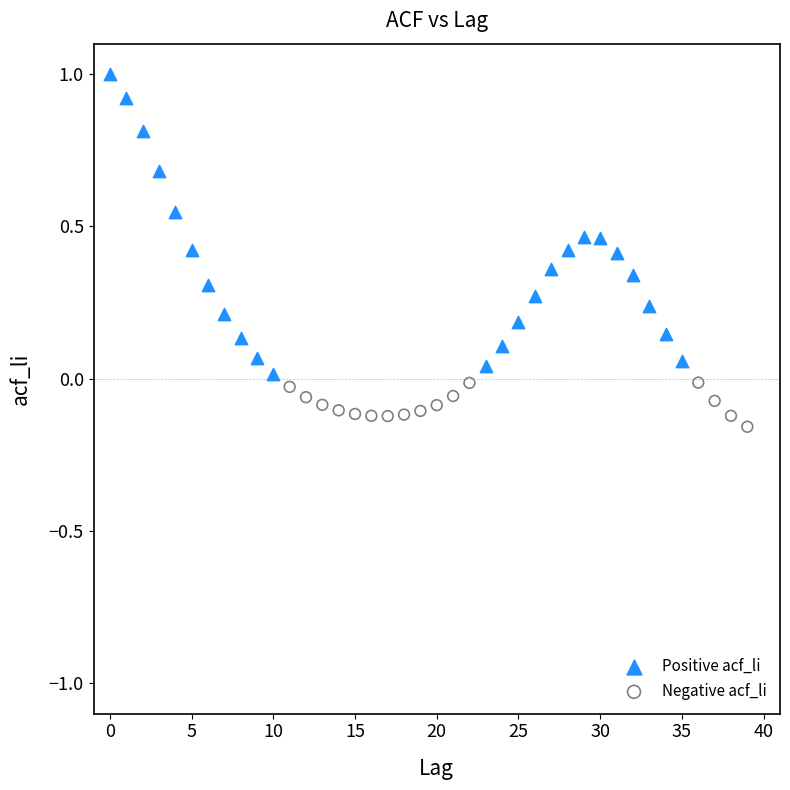

Which series contains the highest Y value?

Positive acf_li